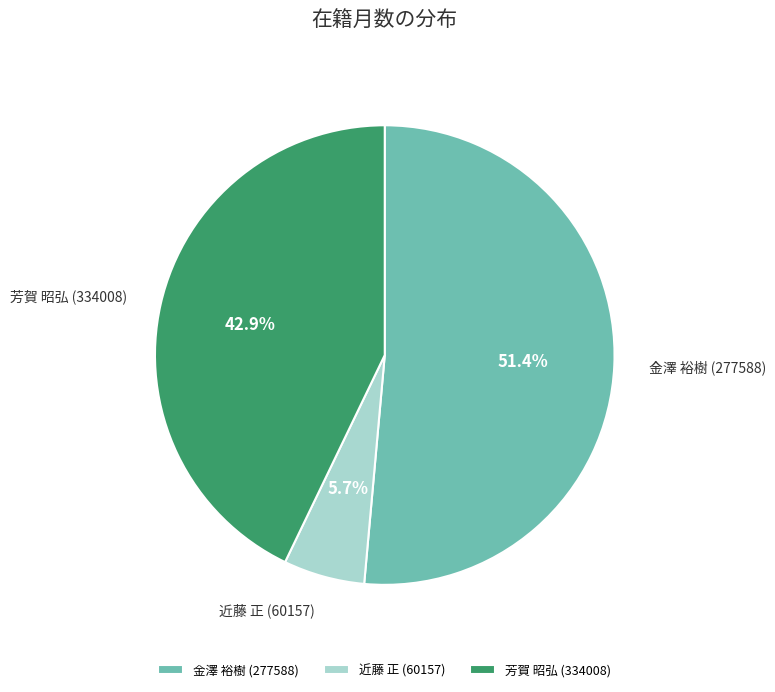

How many slices are in this pie chart?

3